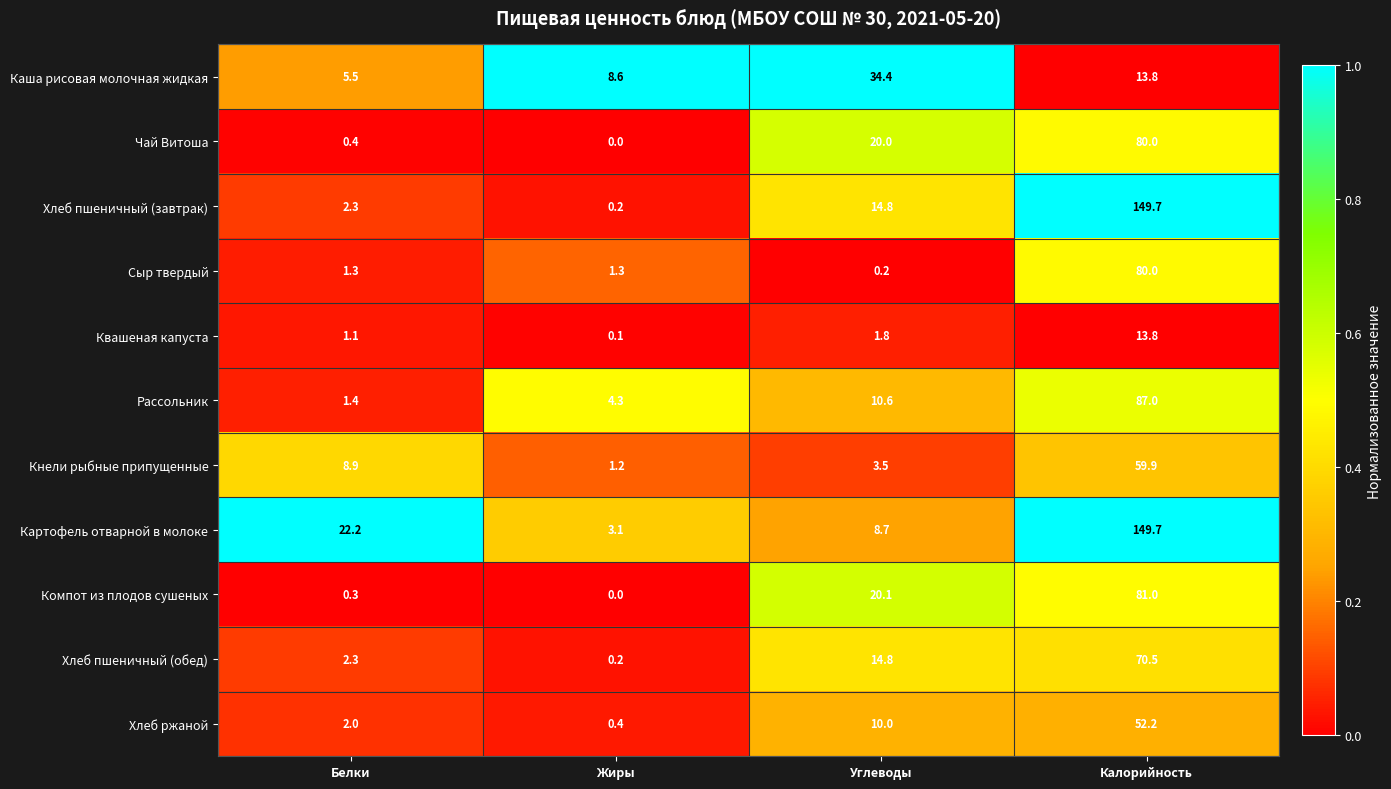

What is the maximum value for Хлеб пшеничный (обед)?

70.5